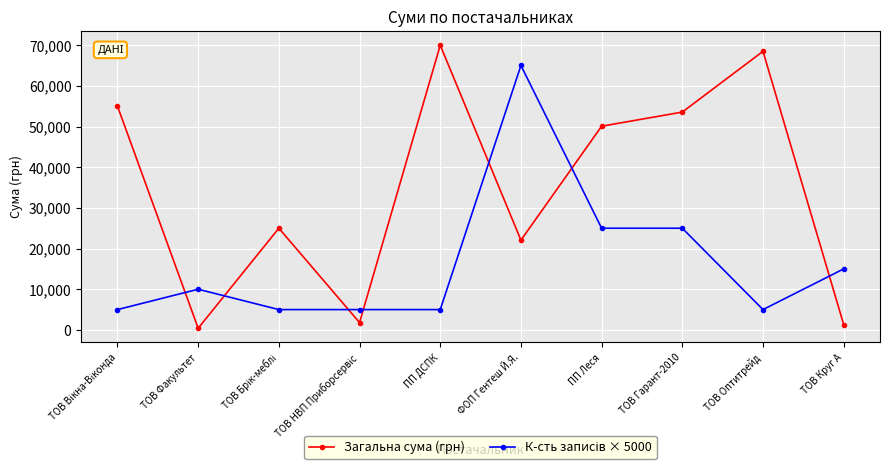

What is the value of the Загальна сума (грн) point at the 8th from the left?

53545.8